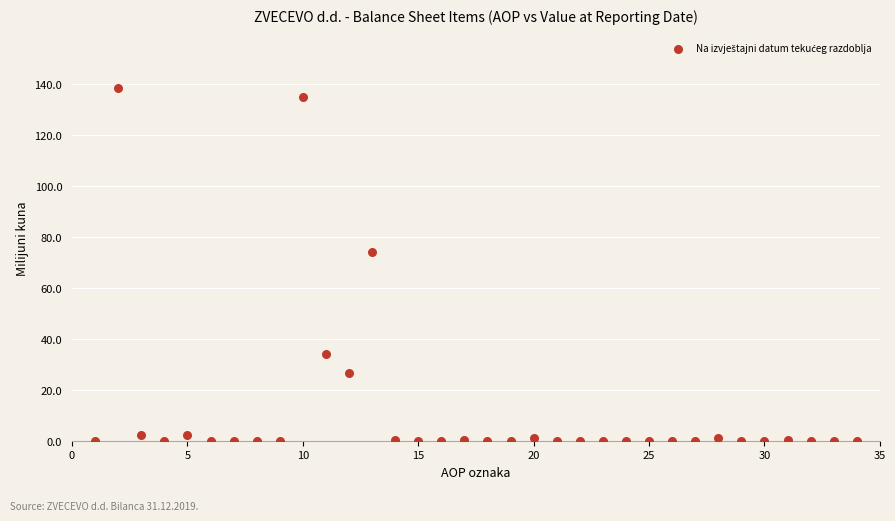

What is the range of Y values (max minus min)?

138.7